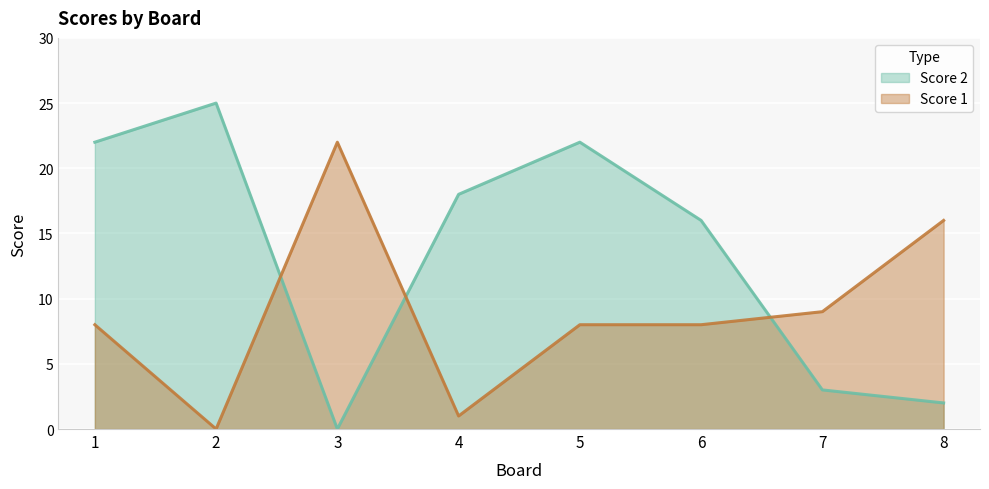

What is the average value of the Score 2 series?

14